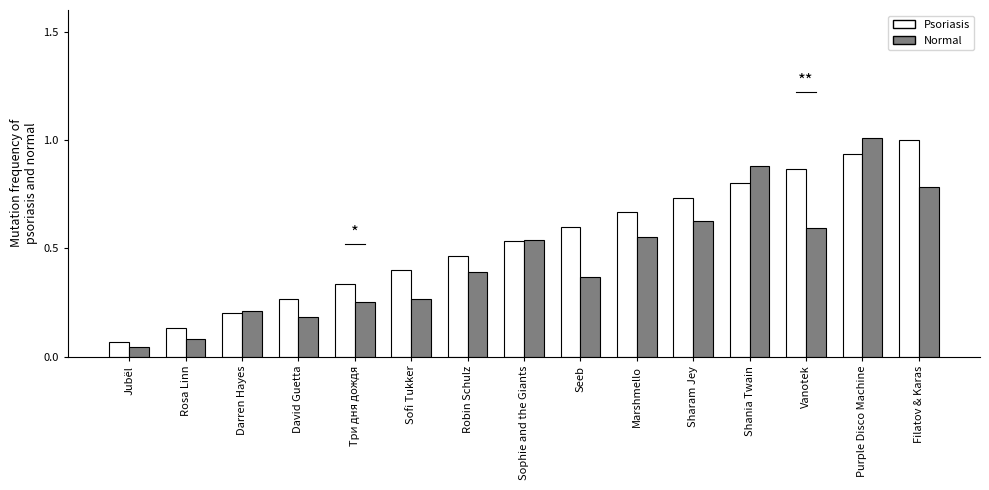

What is the sum of the Normal values at Robin Schulz and Seeb?

0.8